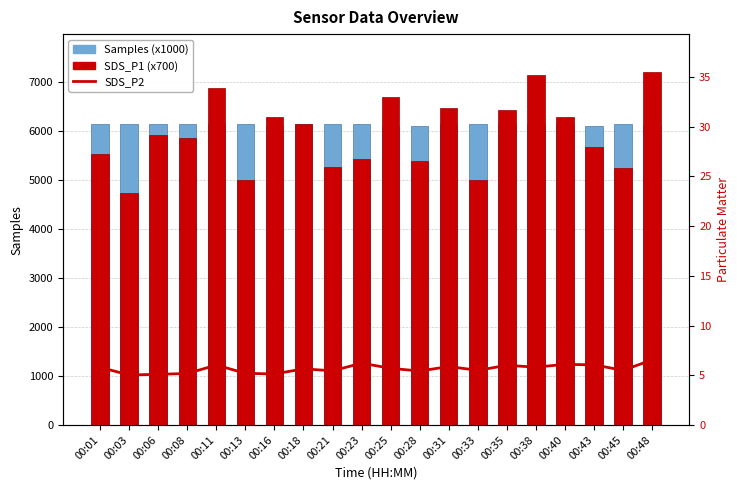

What is the difference between the maximum and minimum values in the SDS_P2 series?

1.5